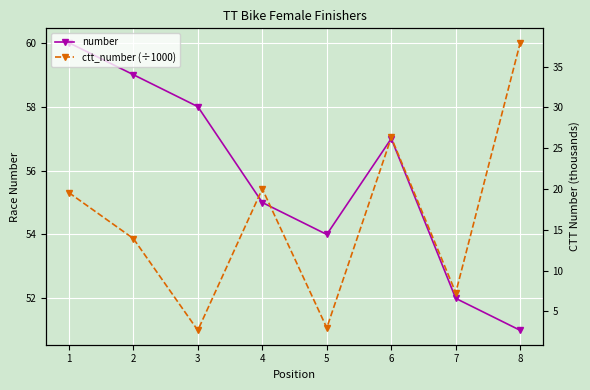

At how many categories does at least one series exceed 27?

8